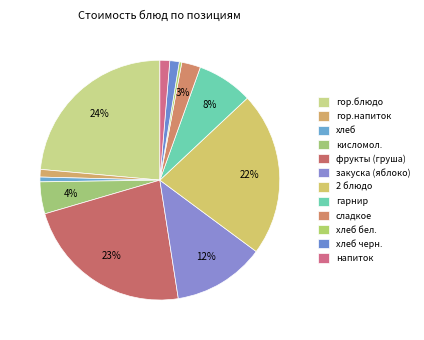

Which category has the smallest portion of the pie?

хлеб бел.